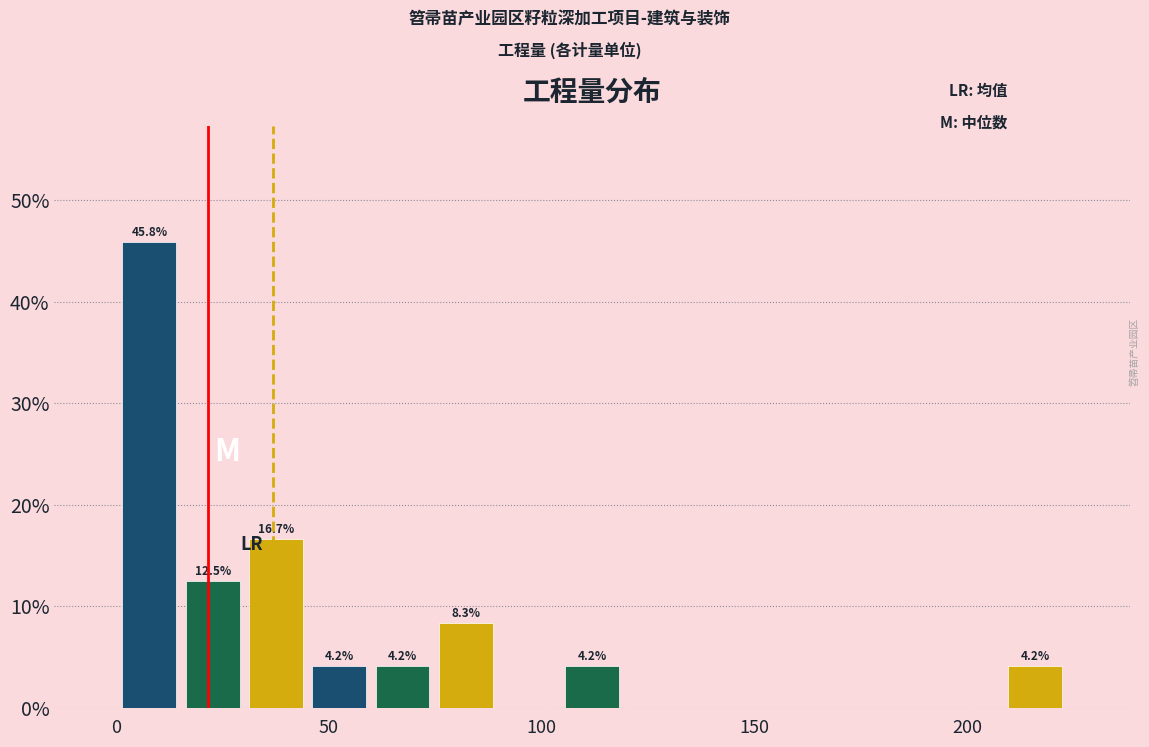

Read against the x-axis, roughly where is the centre of the tallest bar?

10